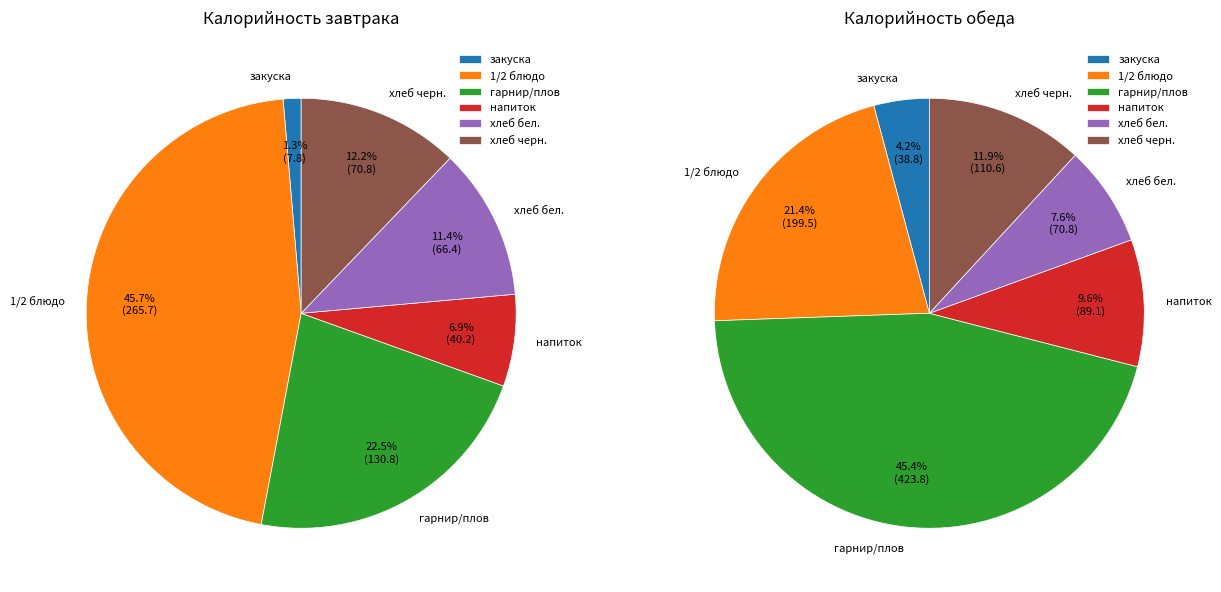

Which slice is the smallest?

закуска